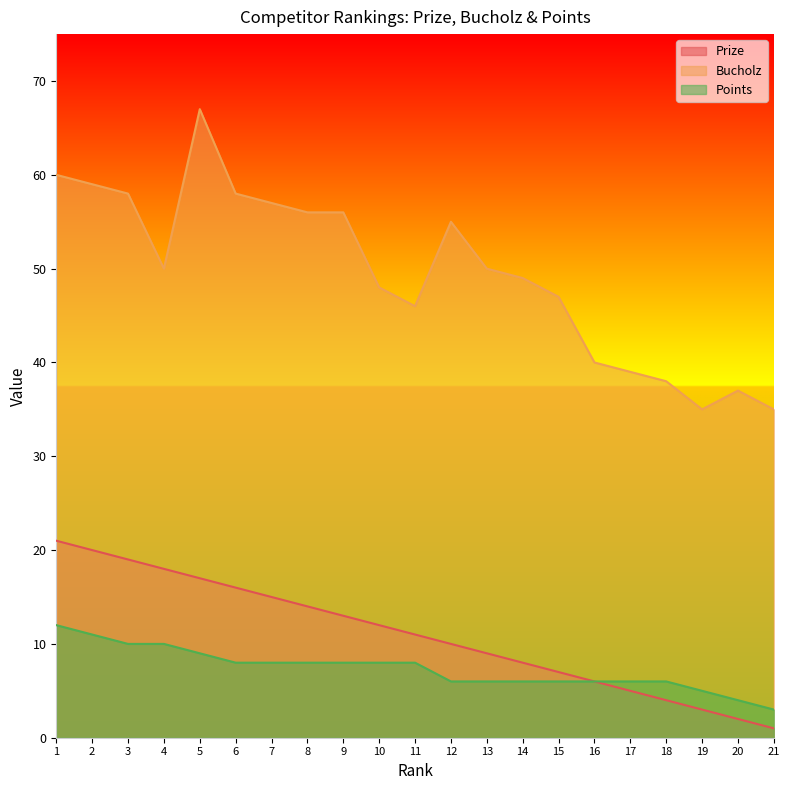

At how many categories does at least one series exceed 21?

21